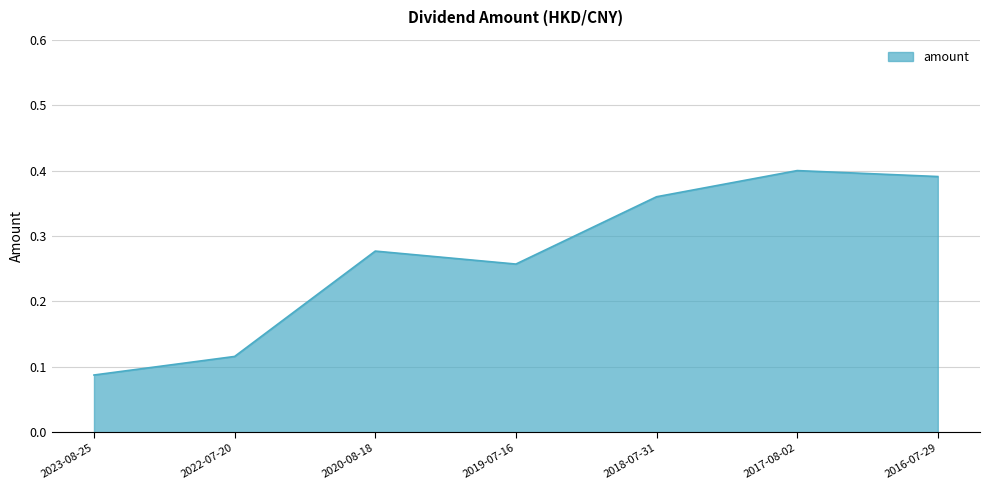

What position from the right is 2019-07-16?

4